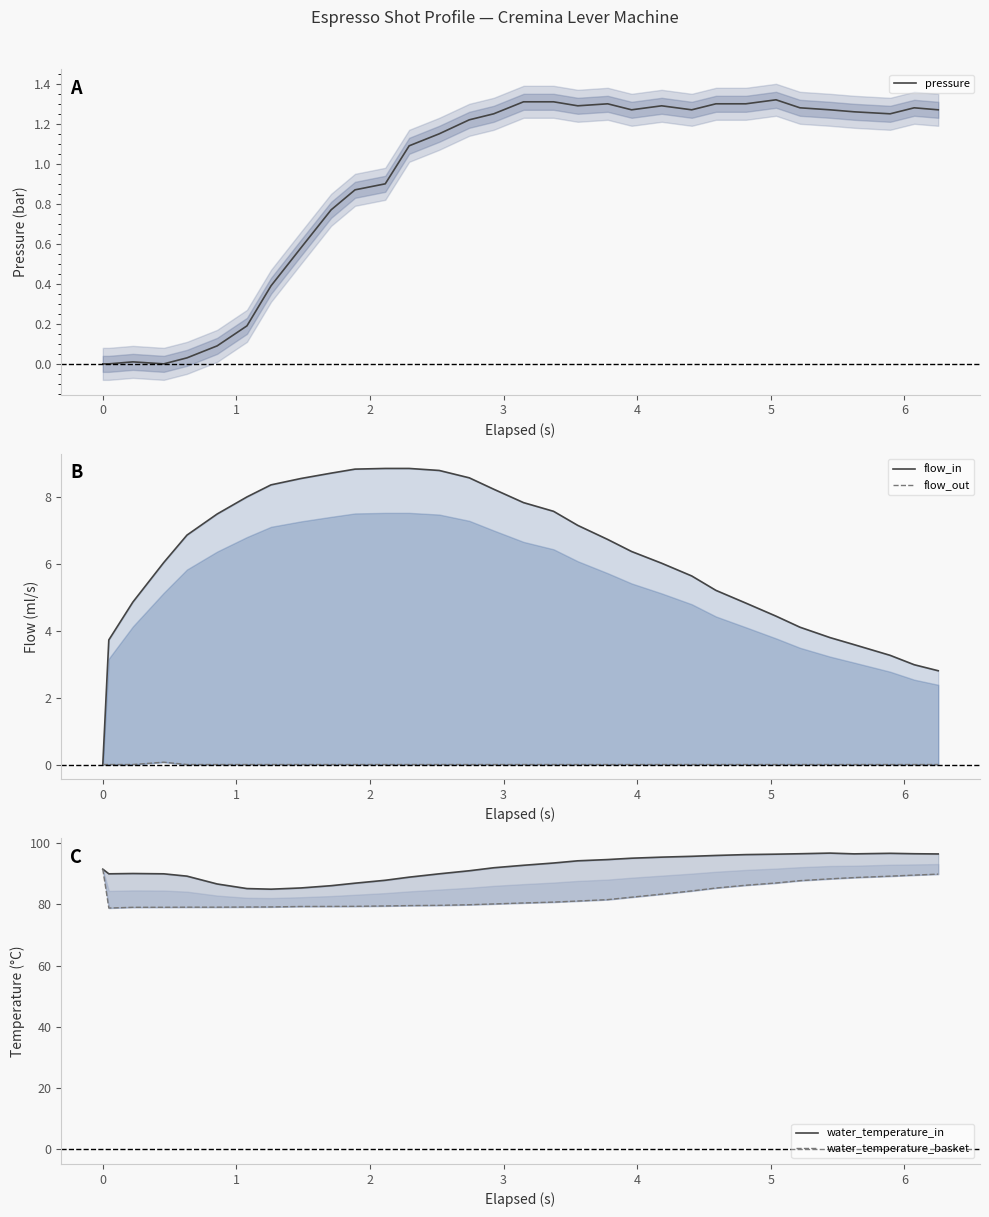

Reading left to right, extract all data points from this chart.

pressure: 0.0	0.0	0.0	0.0	0.0	0.1	0.2	0.4	0.6	0.8	0.9	0.9	1.1	1.1	1.2	1.2	1.3	1.3	1.3	1.3	1.3	1.3	1.3	1.3	1.3	1.3	1.3	1.3	1.3	1.2	1.3	1.3
flow_in: 0.0	3.7	4.8	6.0	6.8	7.5	8.0	8.3	8.5	8.7	8.8	8.8	8.8	8.8	8.6	8.2	7.8	7.6	7.1	6.7	6.4	6.0	5.6	5.2	4.8	4.4	4.1	3.8	3.6	3.3	3.0	2.8
flow_out: 0.0	0.0	0.0	0.1	0.0	0.0	0.0	0.0	0.0	0.0	0.0	0.0	0.0	0.0	0.0	0.0	0.0	0.0	0.0	0.0	0.0	0.0	0.0	0.0	0.0	0.0	0.0	0.0	0.0	0.0	0.0	0.0
water_temperature_in: 91.5	90.0	90.1	90.0	89.2	86.7	85.2	85.0	85.4	86.1	86.9	87.9	88.9	90.0	91.0	92.0	92.8	93.5	94.2	94.6	95.1	95.4	95.7	96.0	96.3	96.4	96.5	96.8	96.5	96.7	96.5	96.5
water_temperature_basket: 91.5	78.8	79.0	79.0	79.1	79.1	79.1	79.2	79.3	79.3	79.4	79.5	79.6	79.7	79.9	80.1	80.5	80.7	81.1	81.5	82.3	83.3	84.4	85.3	86.2	87.0	87.8	88.3	88.8	89.2	89.6	89.9